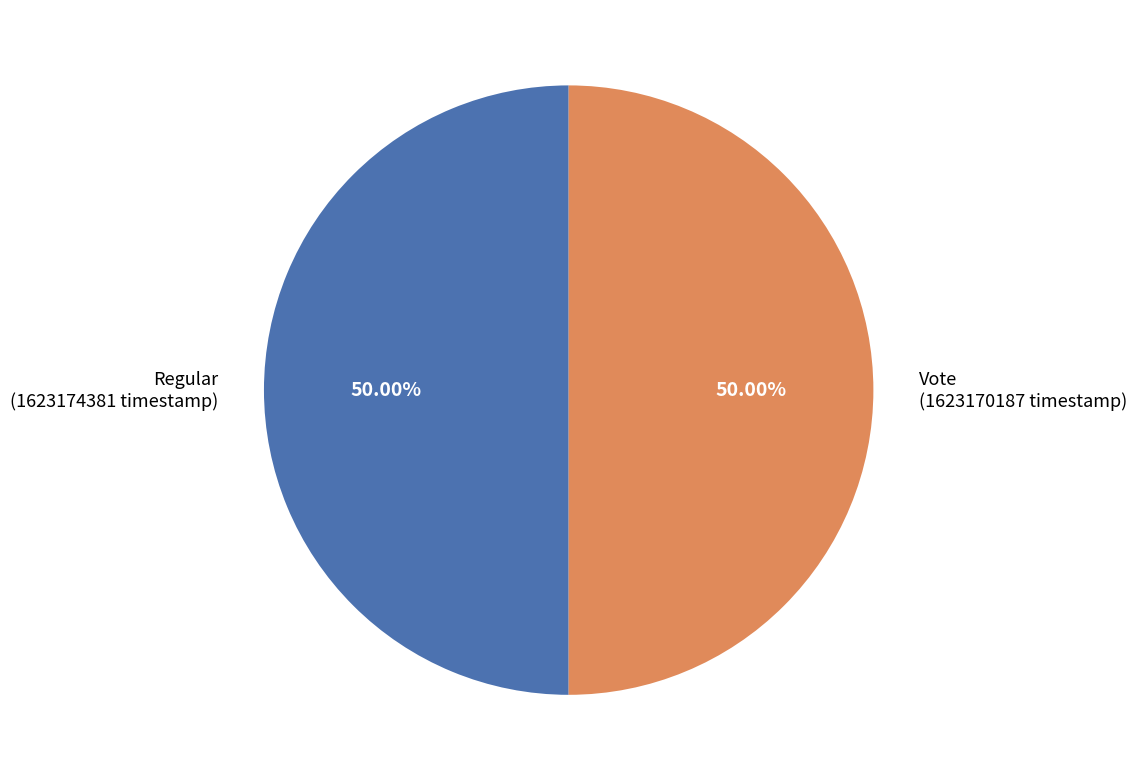

What is the ratio of the value at Vote to the value at Regular?

1.0